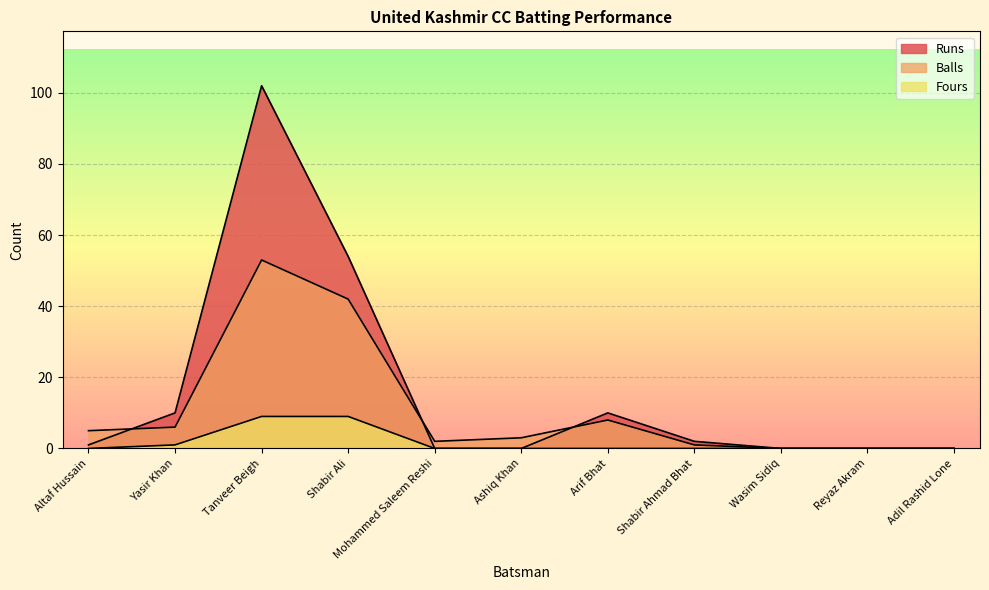

Reading right to left, list all the values displayed in this chart.

Runs: Adil Rashid Lone=0	Reyaz Akram=0	Wasim Sidiq=0	Shabir Ahmad Bhat=2	Arif Bhat=10	Ashiq Khan=0	Mohammed Saleem Reshi=0	Shabir Ali=54	Tanveer Beigh=102	Yasir Khan=10	Altaf Hussain=1
Balls: Adil Rashid Lone=0	Reyaz Akram=0	Wasim Sidiq=0	Shabir Ahmad Bhat=1	Arif Bhat=8	Ashiq Khan=3	Mohammed Saleem Reshi=2	Shabir Ali=42	Tanveer Beigh=53	Yasir Khan=6	Altaf Hussain=5
Fours: Adil Rashid Lone=0	Reyaz Akram=0	Wasim Sidiq=0	Shabir Ahmad Bhat=0	Arif Bhat=0	Ashiq Khan=0	Mohammed Saleem Reshi=0	Shabir Ali=9	Tanveer Beigh=9	Yasir Khan=1	Altaf Hussain=0